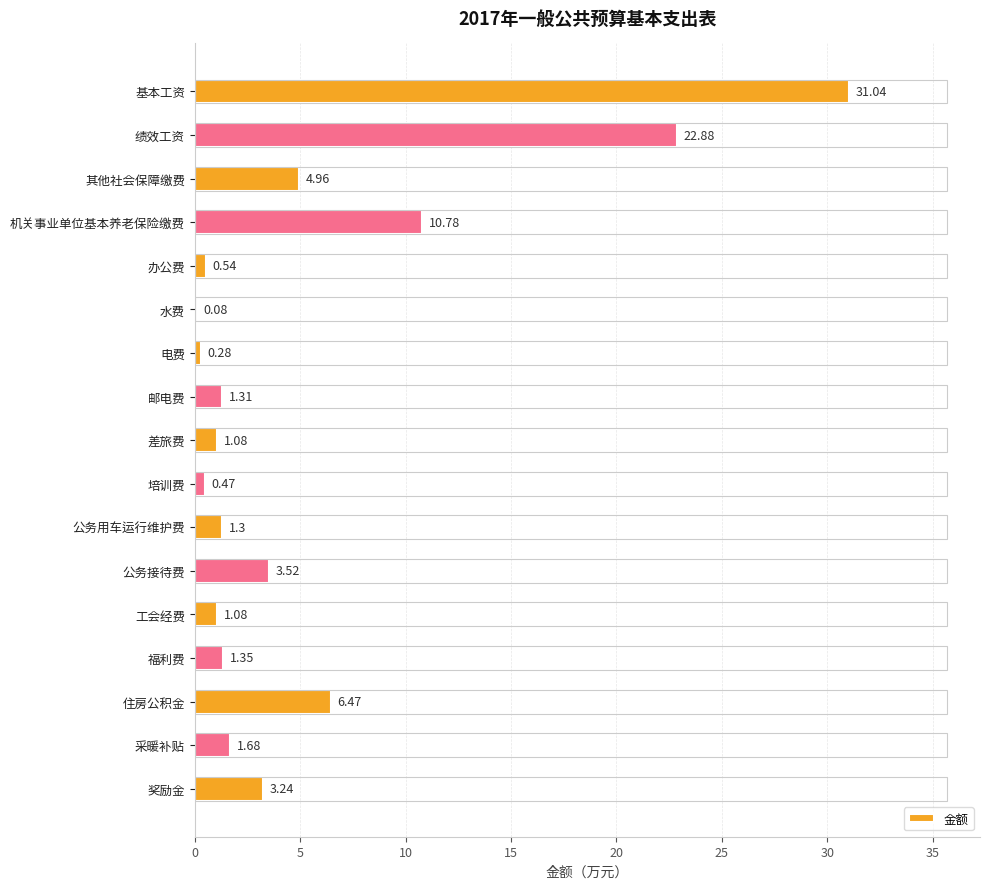

What is the sum of the values at 奖励金 and 水费?

3.3